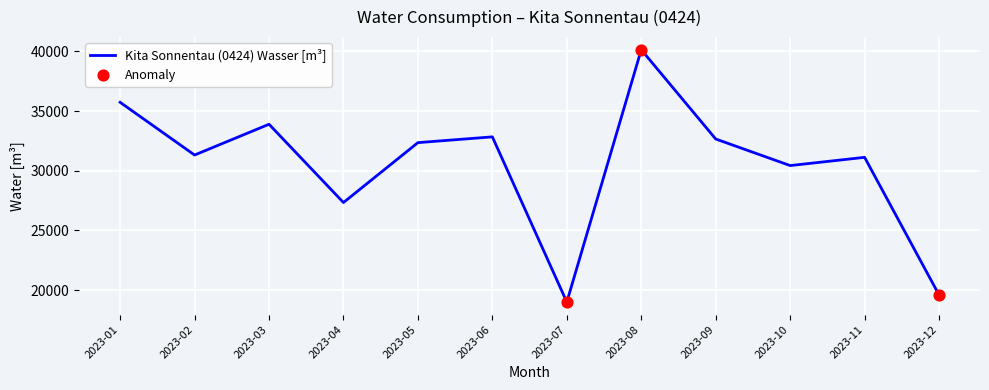

Approximately how many times larger is the value at 2023-09 compared to 2023-06?

1.0